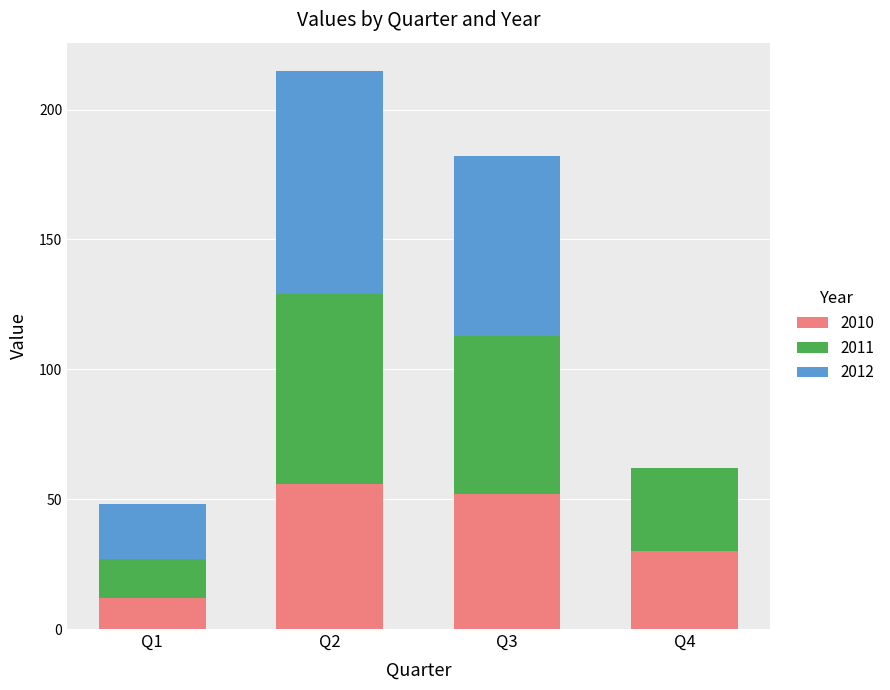

What is the total value across all series at Q4?

62